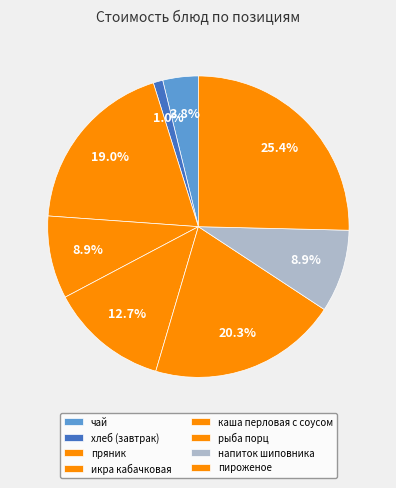

To the nearest percent, what percentage of the pie is каша перловая с соусом?

13%